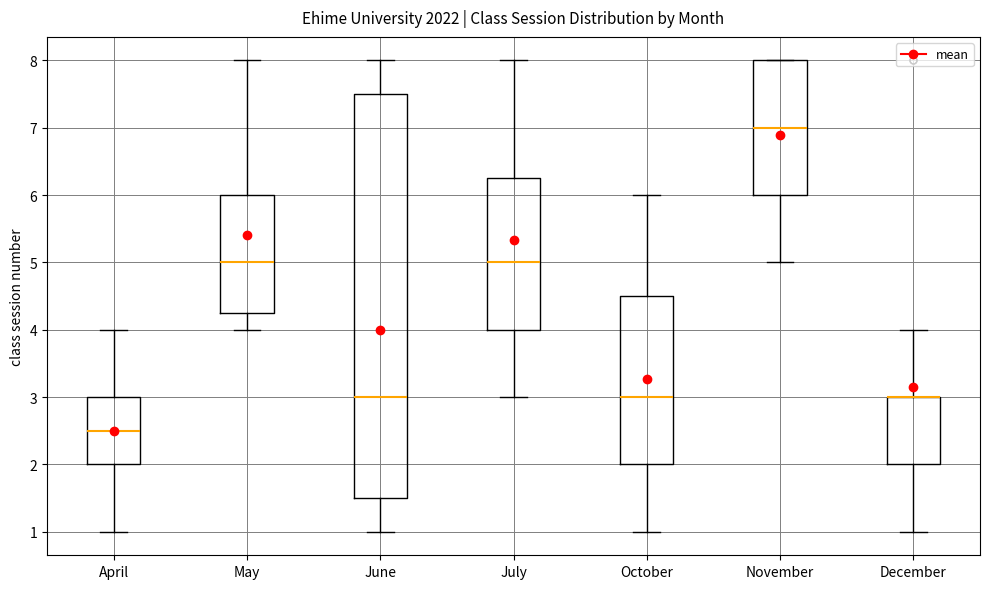

Reading left to right, transcribe this box plot: for each box, give where its median line is, the range the box spans, and where its two whiskers end, as read against the y-axis. The values are not printed on the chart, so give them approximately, as read against the axis.

April: median 2.5, box 2.0 to 3.0, whiskers 1.0 to 4.0
May: median 5.0, box 4.3 to 6.0, whiskers 4.0 to 8.0
June: median 3.0, box 1.5 to 7.5, whiskers 1.0 to 8.0
July: median 5.0, box 4.0 to 6.3, whiskers 3.0 to 8.0
October: median 3.0, box 2.0 to 4.5, whiskers 1.0 to 6.0
November: median 7.0, box 6.0 to 8.0, whiskers 5.0 to 8.0
December: median 3.0 (drawn on the box's upper edge), box 2.0 to 3.0, whiskers 1.0 to 4.0